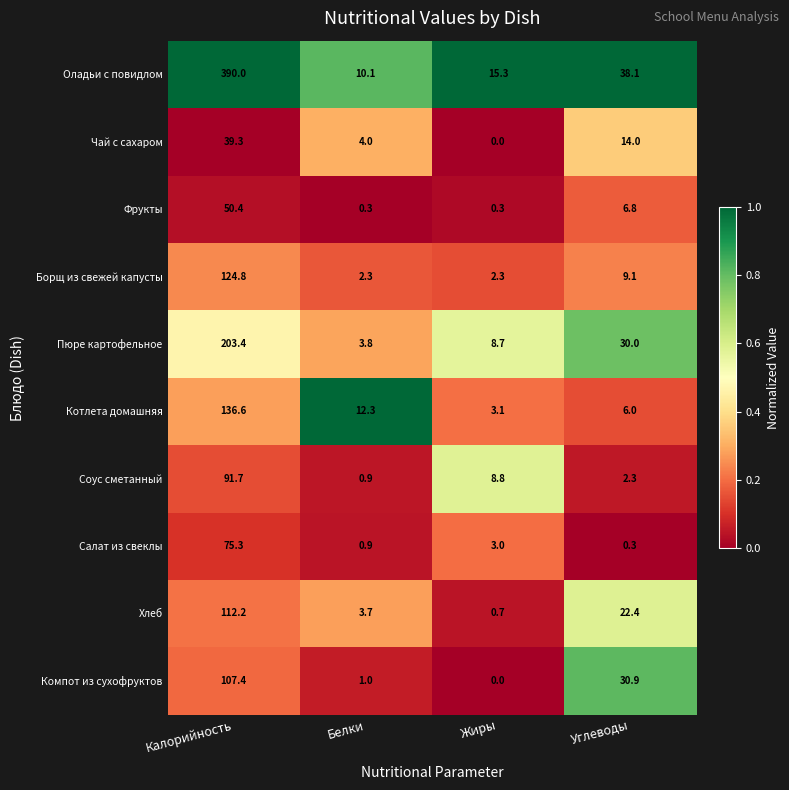

True or false: Борщ из свежей капусты has a value of 9.1 at Углеводы.

True